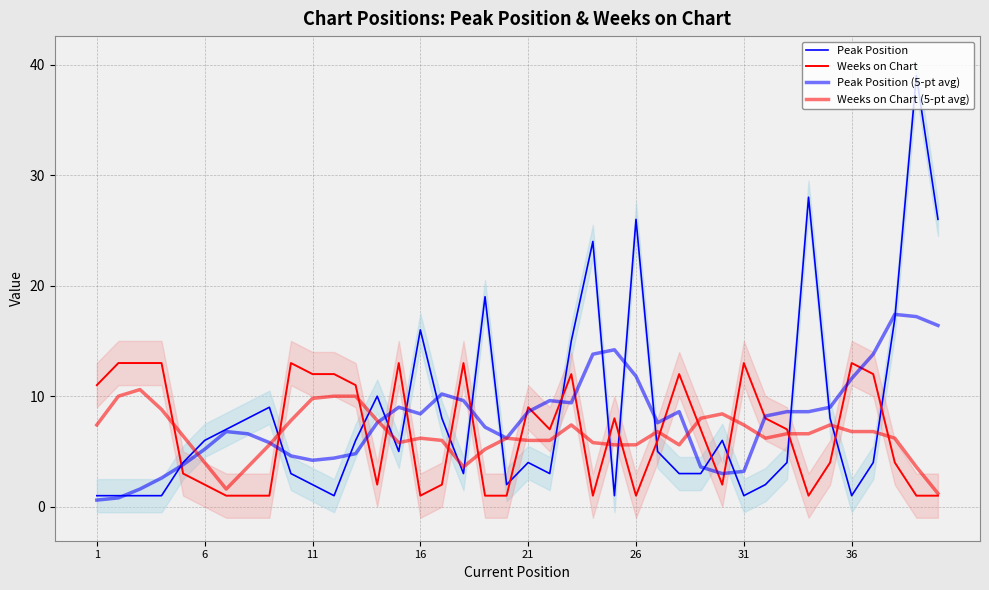

Rank the series by their maximum value, from lowest to highest.

Weeks on Chart (5-pt avg), Weeks on Chart, Peak Position (5-pt avg), Peak Position